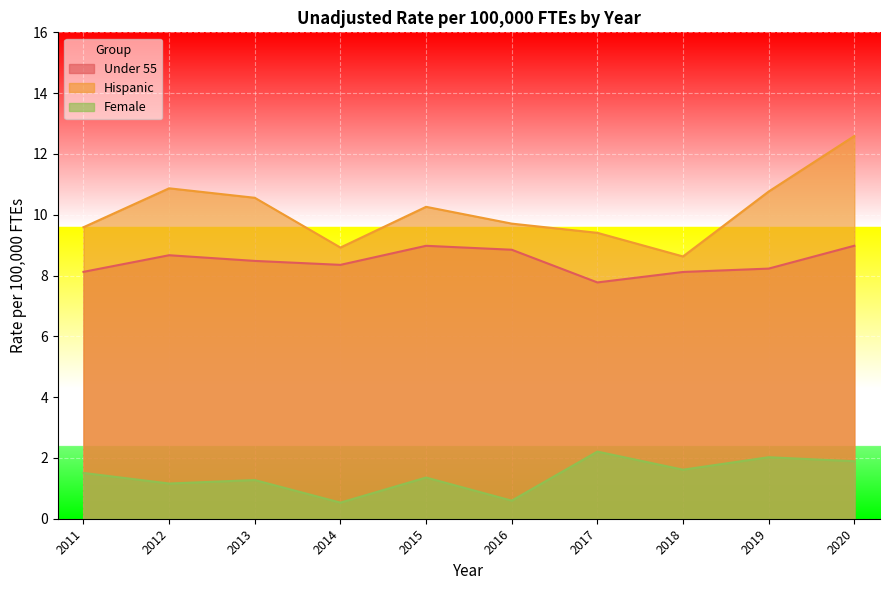

At which label does Female first exceed 1?

2011